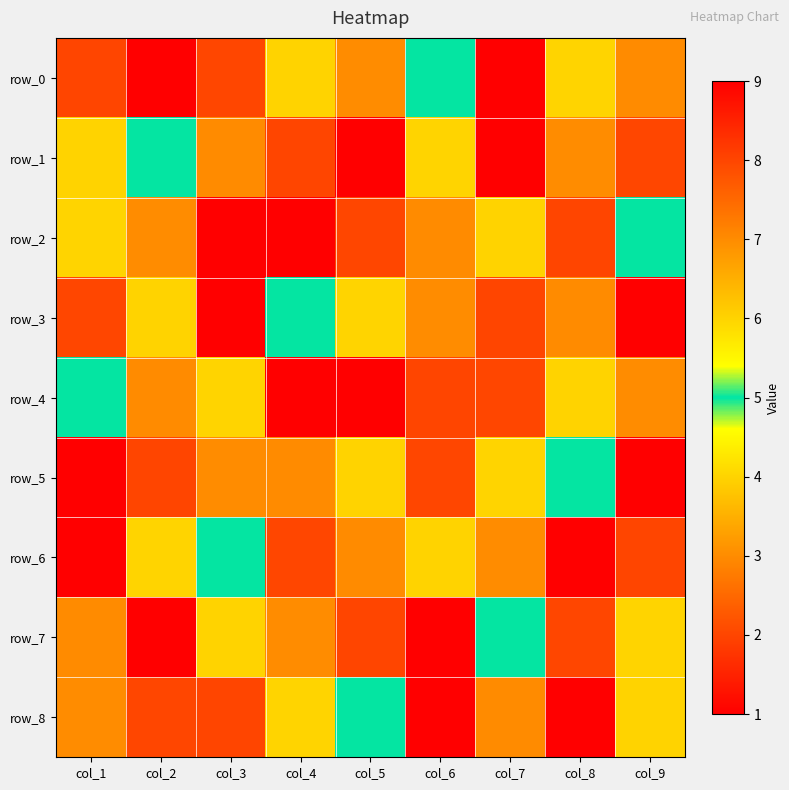

How many values in the row_3 series exceed 5?

4